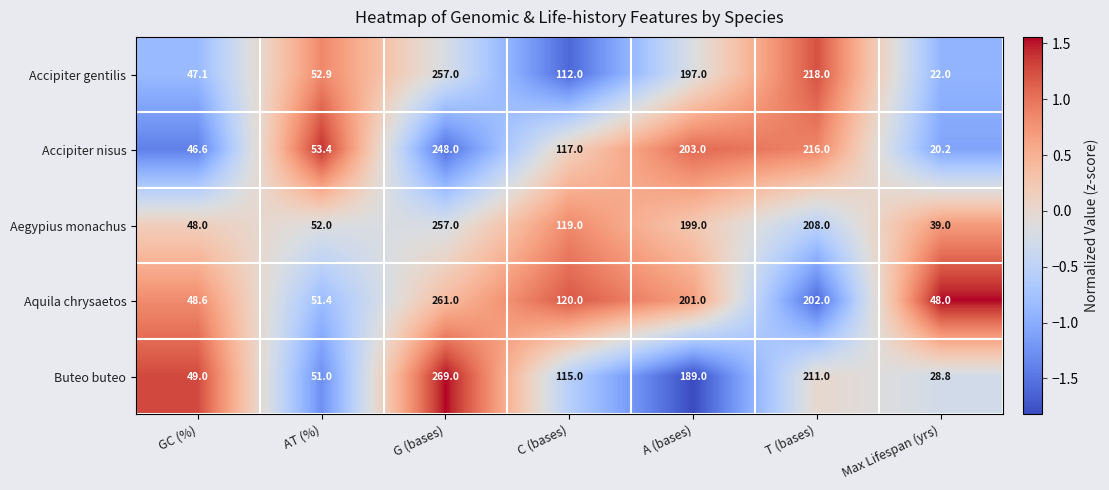

The value of Aegypius monachus at C (bases) is 119.0. True or false?

True